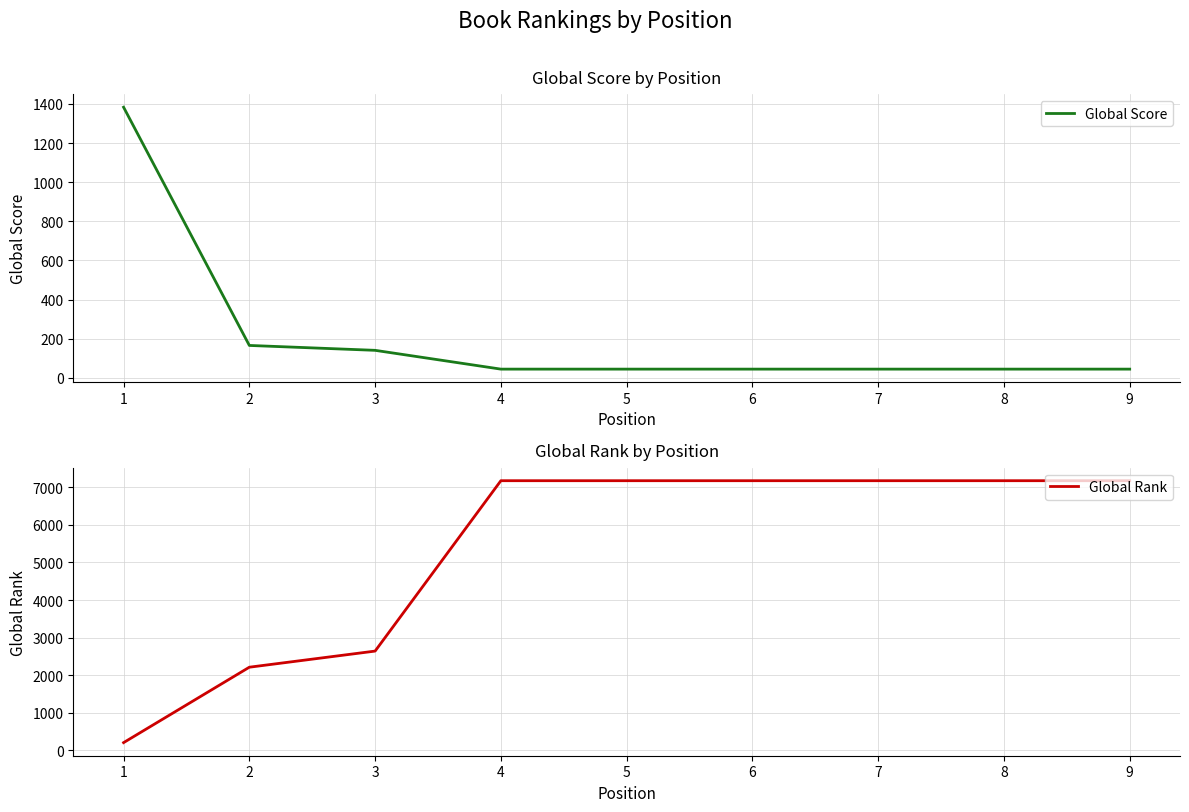

The Global Score series shows 93 at 2. True or false?

False